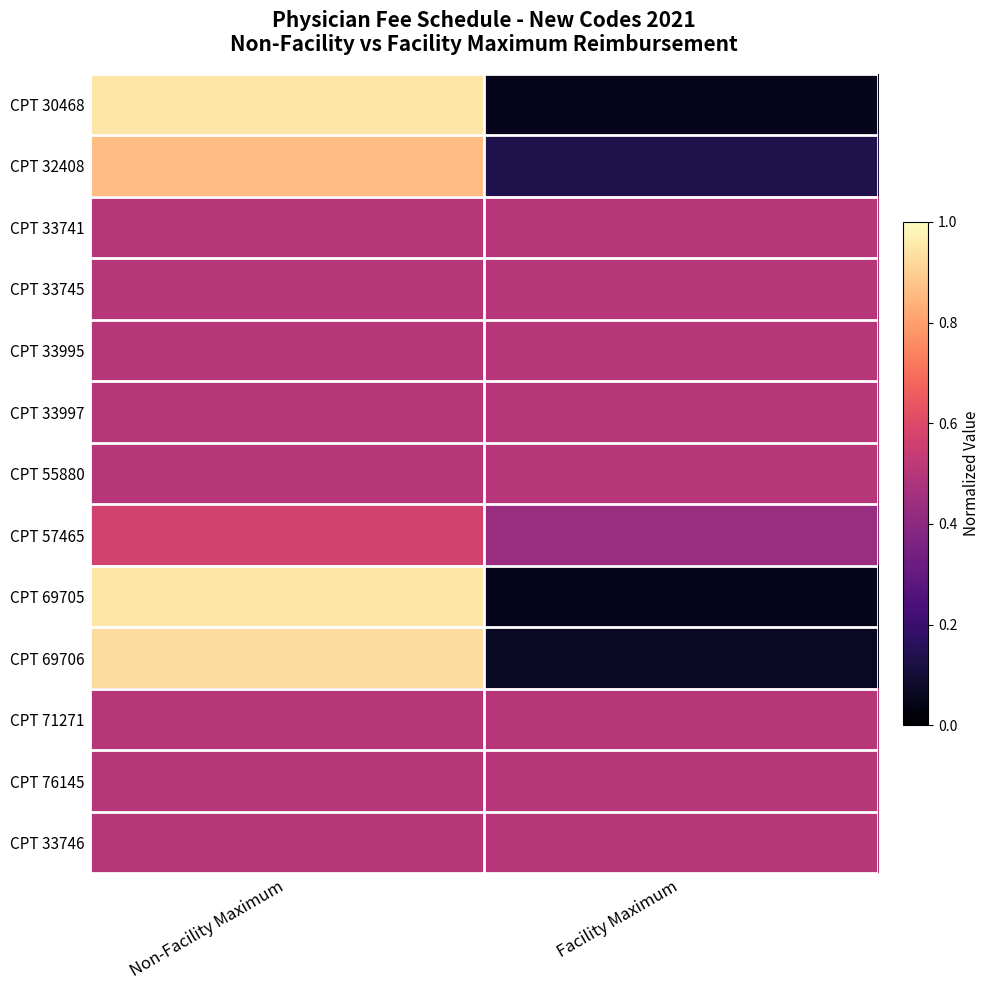

What is the spread (max minus min) of values at Facility Maximum?

0.4